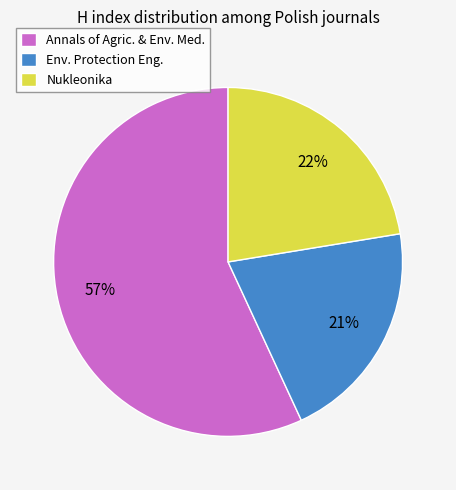

Do Nukleonika and Env. Protection Eng. together represent more than half of the pie?

No